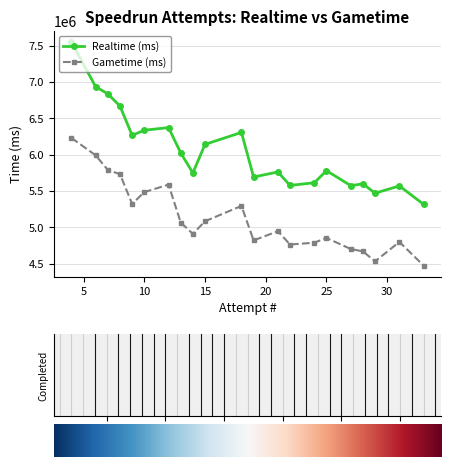

What is the average value of the Realtime (ms) series?

6054074